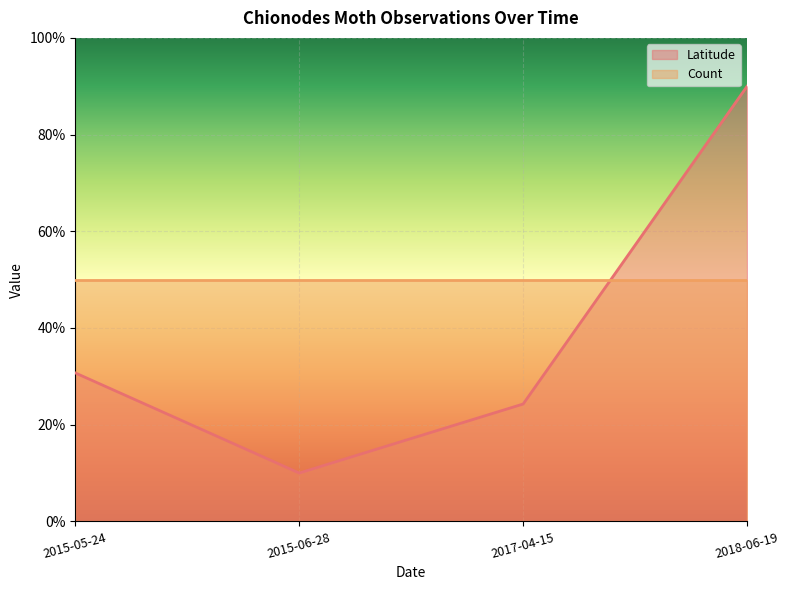

What is the average value of the Latitude series?

38.7